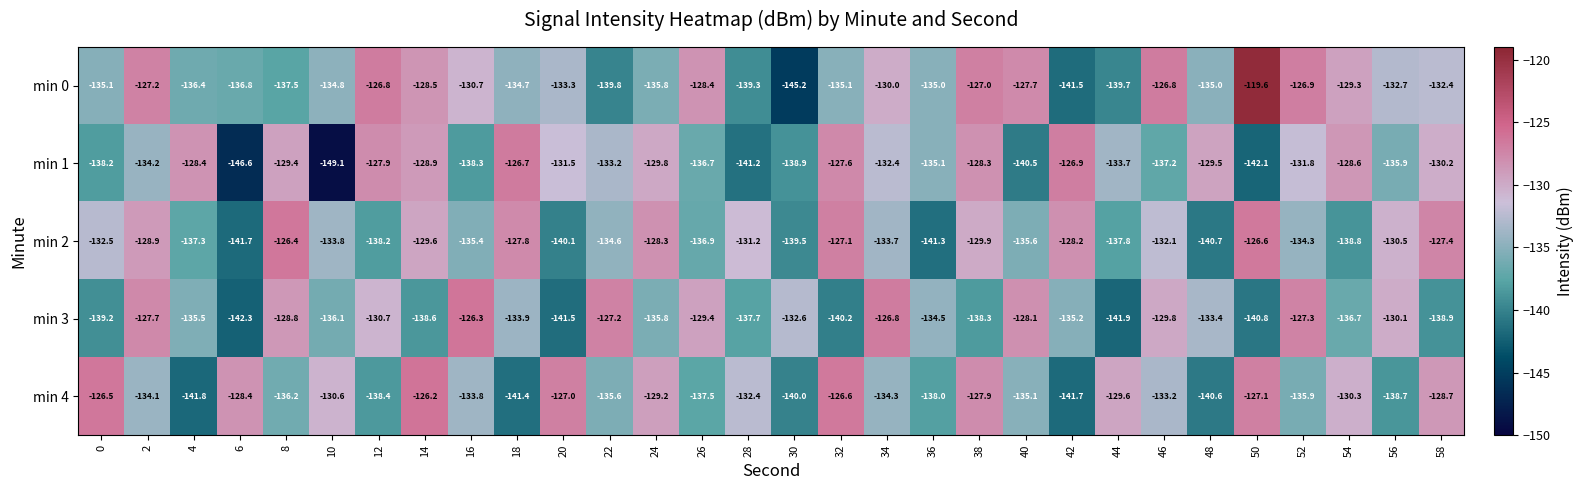

At which label is min 3 closest to -134?

18